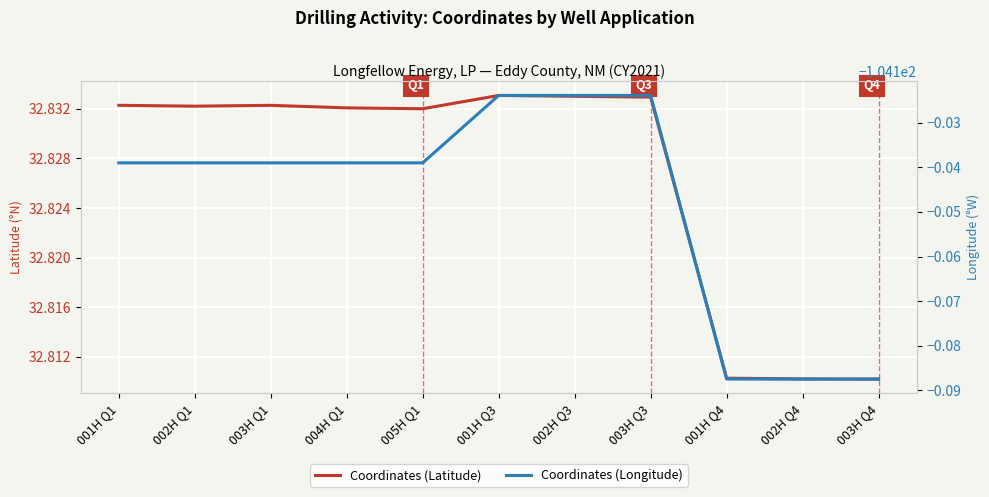

What is the label of the 1st point from the left?

001H Q1